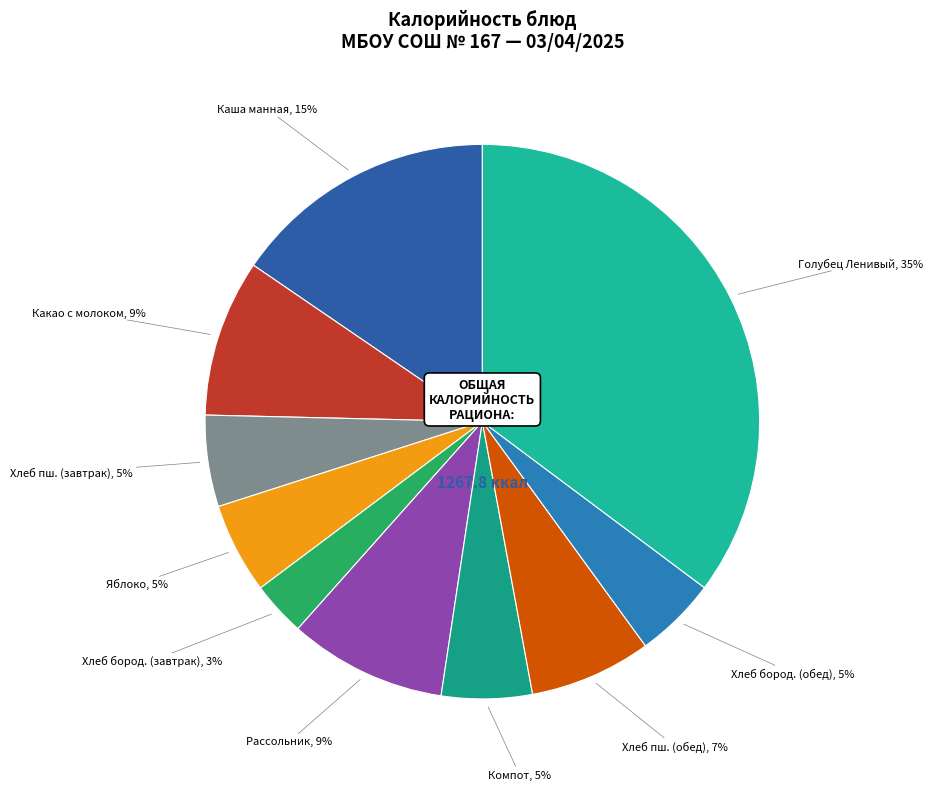

Does Хлеб пш. (обед) represent more than half of the total?

No